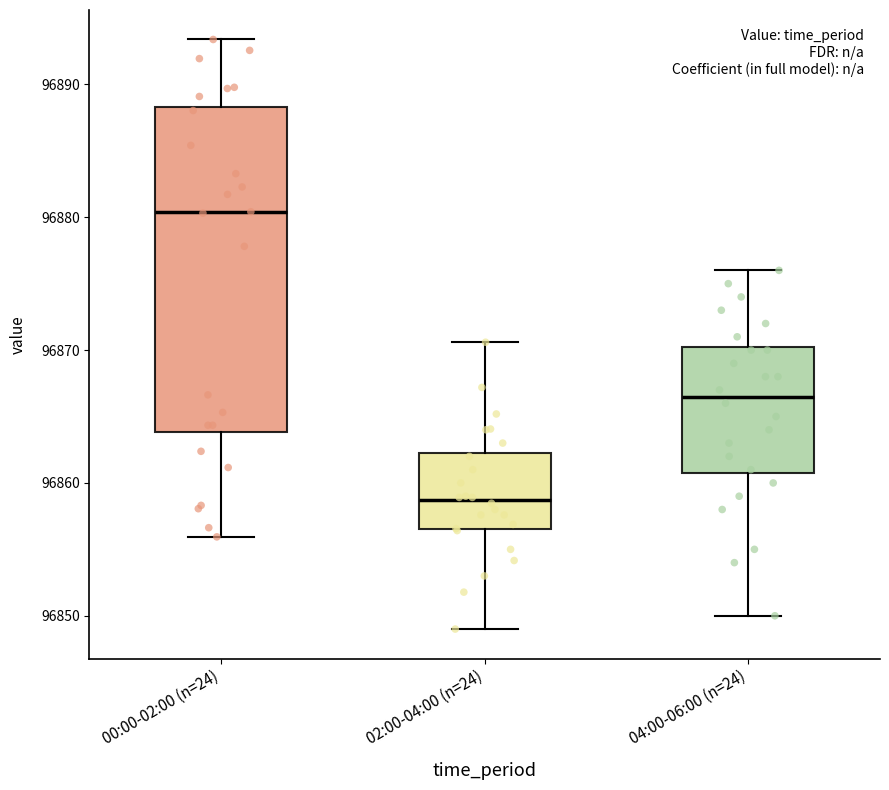

Which box's median line is the highest?

00:00-02:00 (n=24)